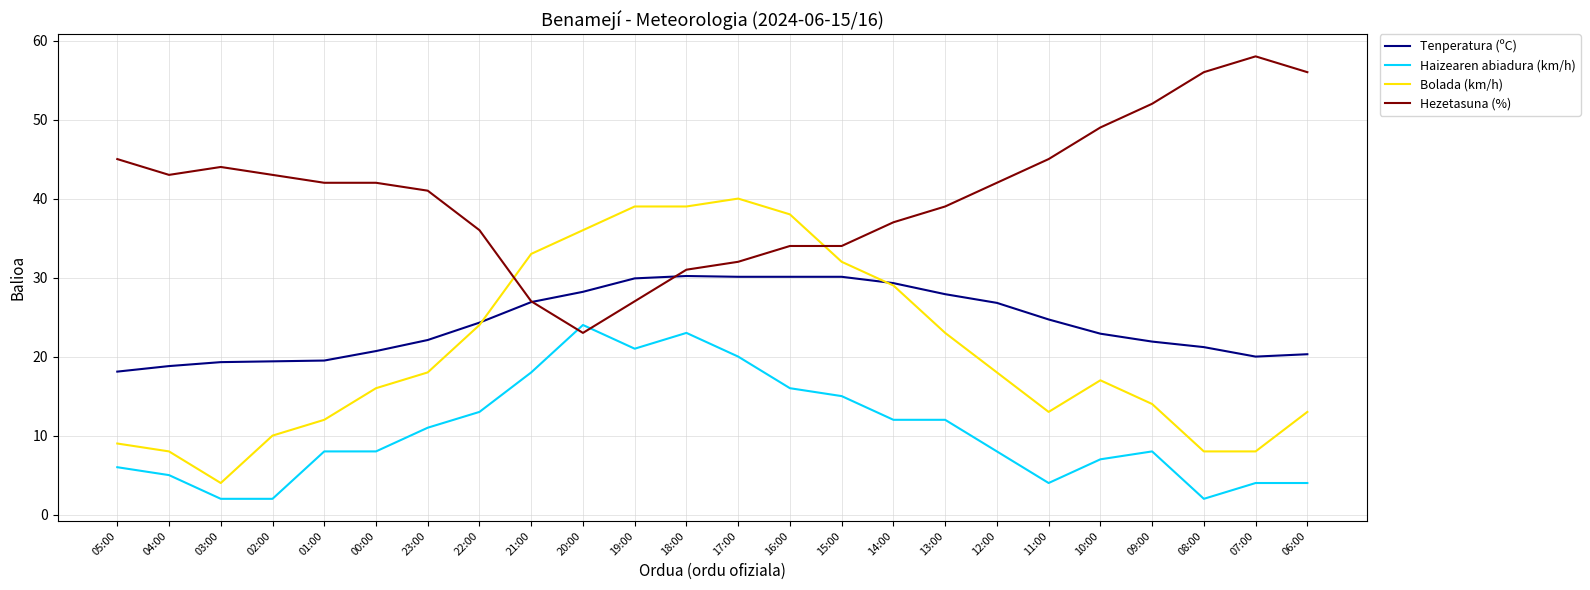

What are all the series names shown in the legend?

Tenperatura (ºC), Haizearen abiadura (km/h), Bolada (km/h), Hezetasuna (%)